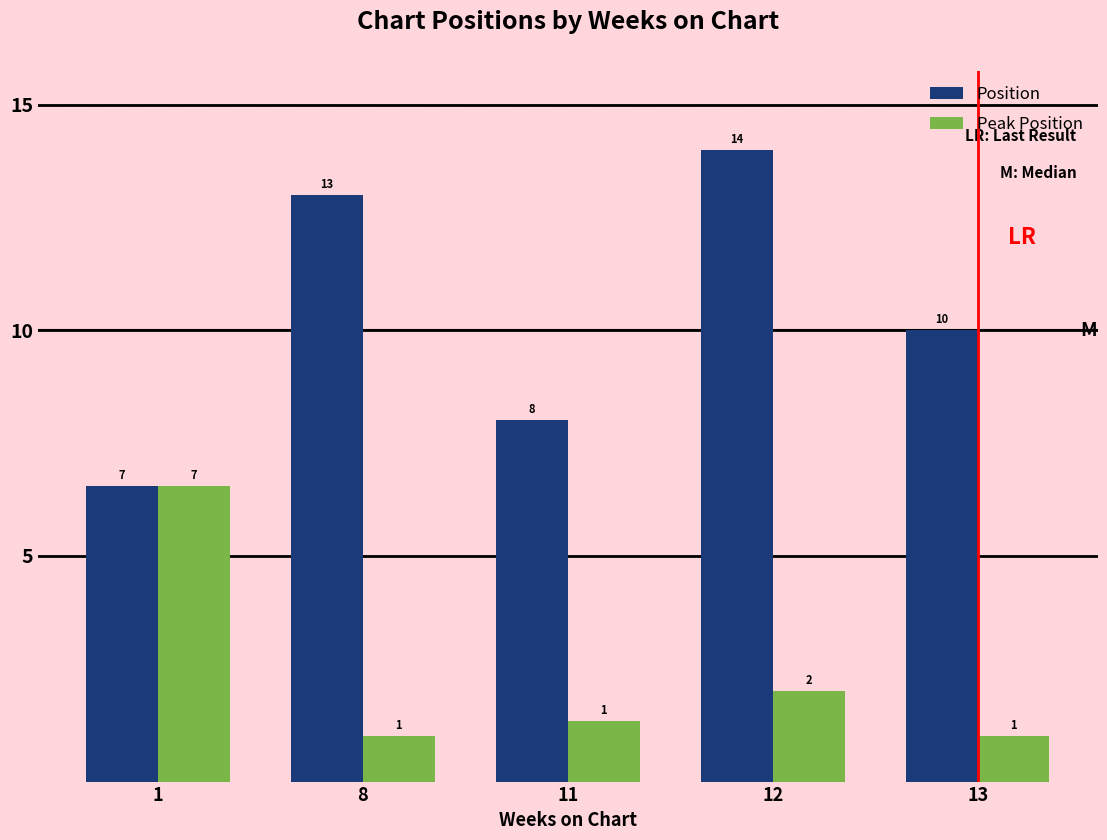

Does the chart contain stacked bars?

No